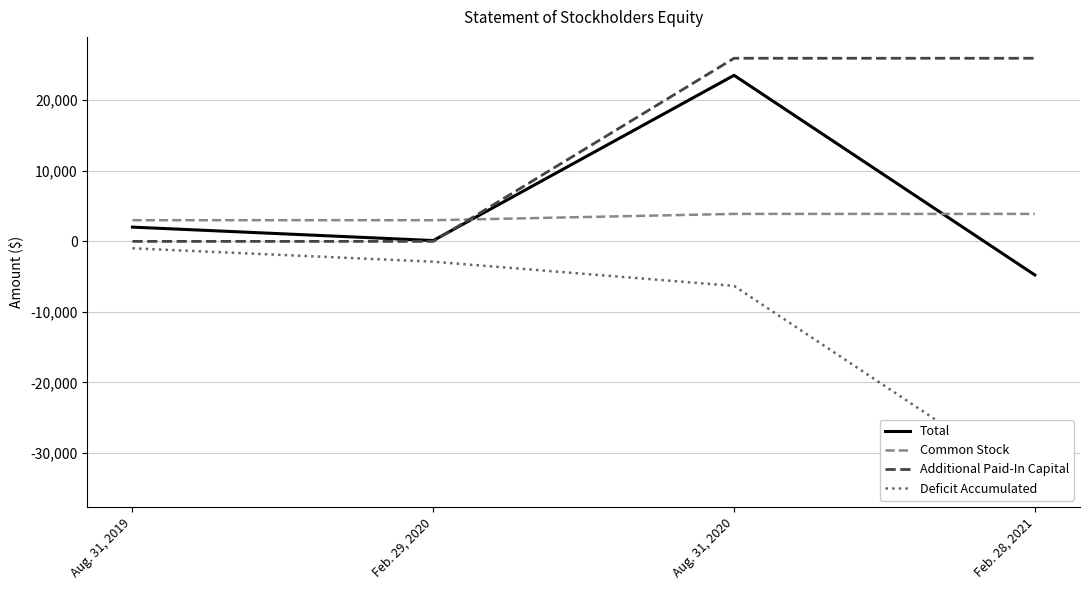

What position from the right is Feb. 28, 2021?

1